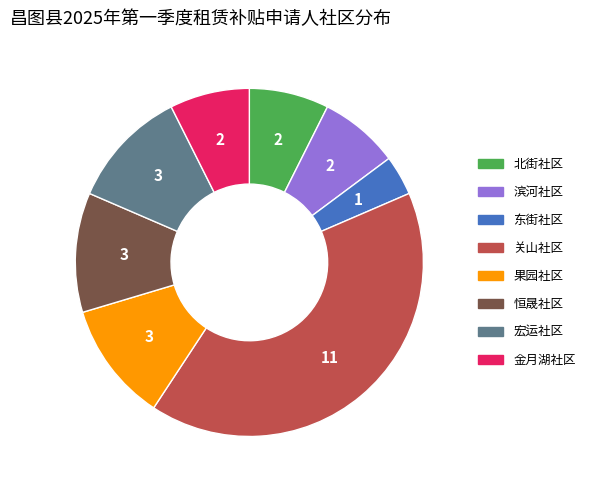

True or false: 滨河社区 accounts for 1% of the total.

False